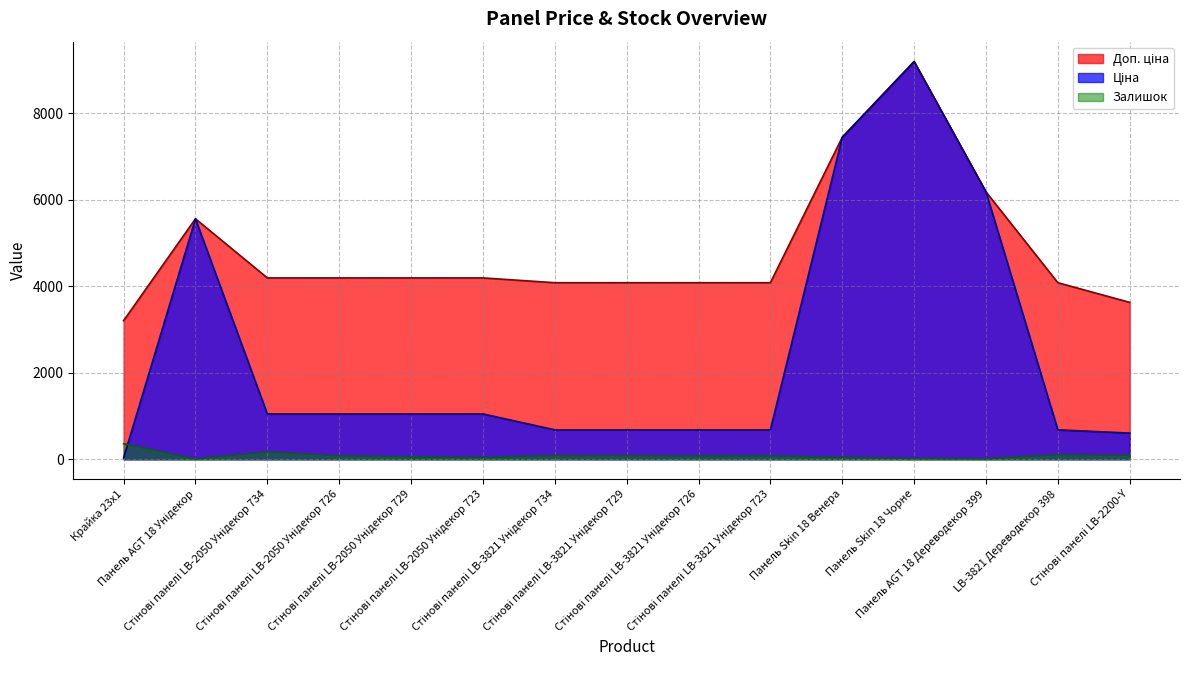

Reading right to left, list all the values displayed in this chart.

Ціна: Стінові панелі LB-2200-Y=604.6	LB-3821 Дереводекор 398=680.4	Панель AGT 18 Дереводекор 399=6182.6	Панель Skin 18 Чорне=9196.3	Панель Skin 18 Венера=7444.6	Стінові панелі LB-3821 Унідекор 723=680.4	Стінові панелі LB-3821 Унідекор 726=680.4	Стінові панелі LB-3821 Унідекор 729=680.4	Стінові панелі LB-3821 Унідекор 734=680.4	Стінові панелі LB-2050 Унідекор 723=1048.4	Стінові панелі LB-2050 Унідекор 729=1048.4	Стінові панелі LB-2050 Унідекор 726=1048.4	Стінові панелі LB-2050 Унідекор 734=1048.4	Панель AGT 18 Унідекор=5560.3	Крайка 23x1=32.0
Доп. ціна: Стінові панелі LB-2200-Y=3627.9	LB-3821 Дереводекор 398=4082.3	Панель AGT 18 Дереводекор 399=6182.6	Панель Skin 18 Чорне=9196.3	Панель Skin 18 Венера=7444.6	Стінові панелі LB-3821 Унідекор 723=4082.3	Стінові панелі LB-3821 Унідекор 726=4082.3	Стінові панелі LB-3821 Унідекор 729=4082.3	Стінові панелі LB-3821 Унідекор 734=4082.3	Стінові панелі LB-2050 Унідекор 723=4193.5	Стінові панелі LB-2050 Унідекор 729=4193.5	Стінові панелі LB-2050 Унідекор 726=4193.5	Стінові панелі LB-2050 Унідекор 734=4193.5	Панель AGT 18 Унідекор=5560.3	Крайка 23x1=3205.0
Залишок: Стінові панелі LB-2200-Y=94.0	LB-3821 Дереводекор 398=106.0	Панель AGT 18 Дереводекор 399=13.0	Панель Skin 18 Чорне=20.0	Панель Skin 18 Венера=44.0	Стінові панелі LB-3821 Унідекор 723=75.0	Стінові панелі LB-3821 Унідекор 726=77.0	Стінові панелі LB-3821 Унідекор 729=84.0	Стінові панелі LB-3821 Унідекор 734=87.0	Стінові панелі LB-2050 Унідекор 723=40.0	Стінові панелі LB-2050 Унідекор 729=56.0	Стінові панелі LB-2050 Унідекор 726=80.0	Стінові панелі LB-2050 Унідекор 734=172.0	Панель AGT 18 Унідекор=6.0	Крайка 23x1=360.0